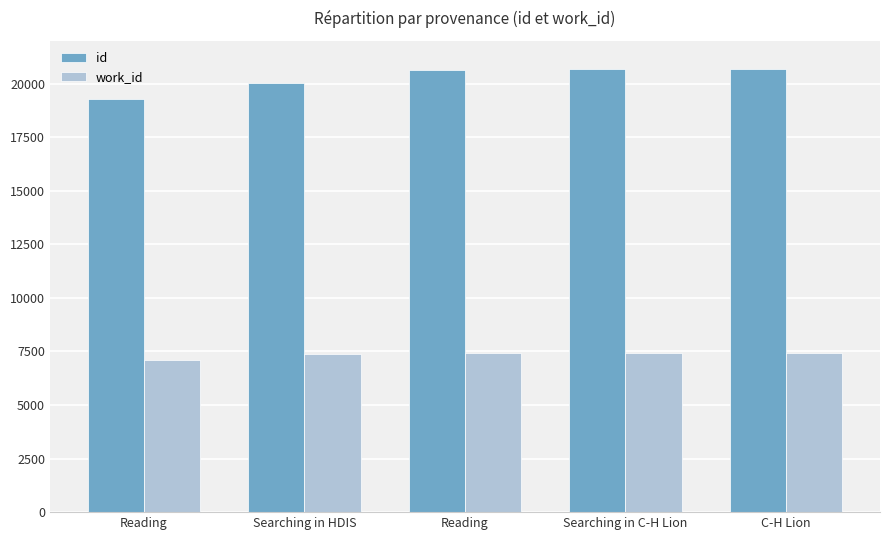

True or false: id has a value of 28676 at Searching in C-H Lion.

False